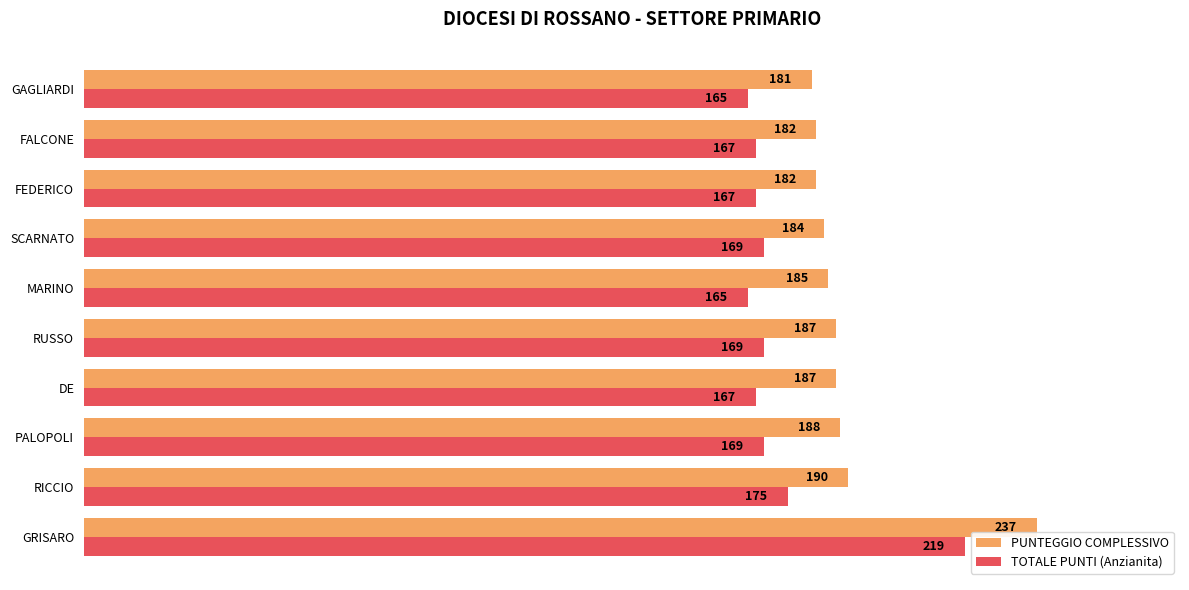

List the series in order of their peak value, lowest first.

TOTALE PUNTI (Anzianita), PUNTEGGIO COMPLESSIVO